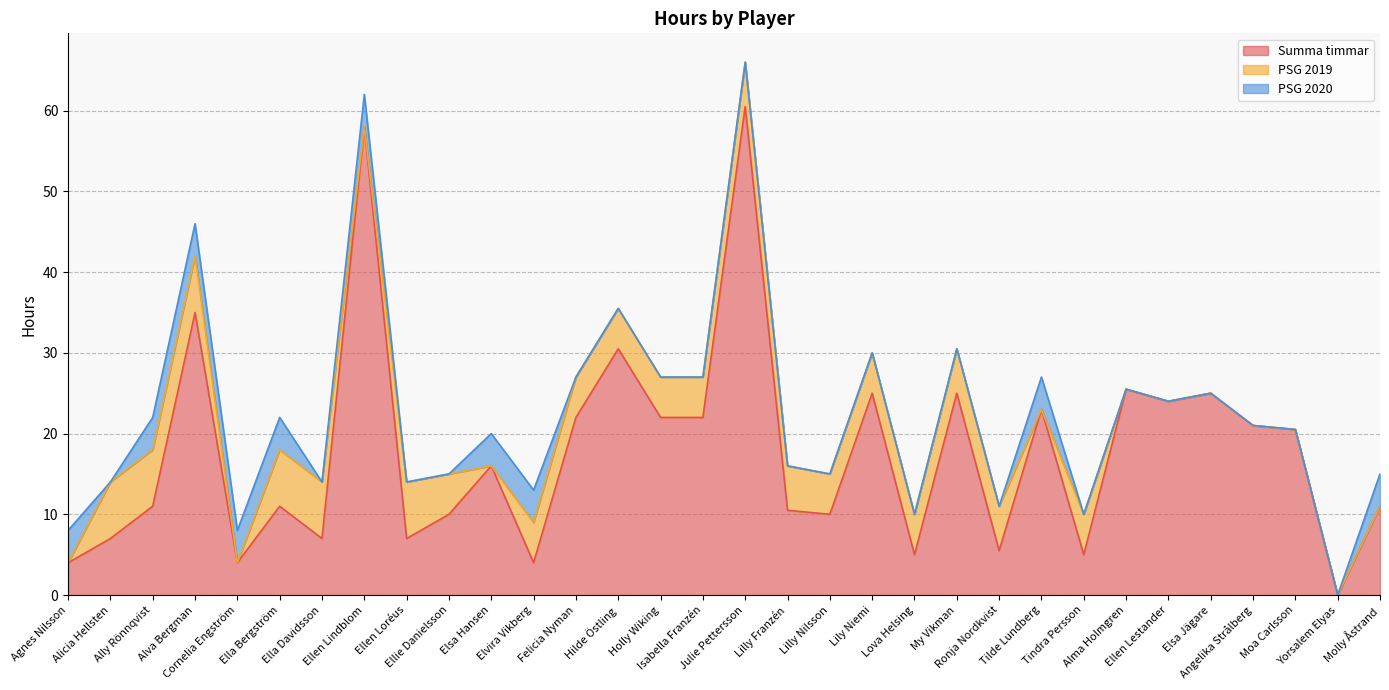

At which category does the chart reach its minimum across all series?

Yorsalem Elyas